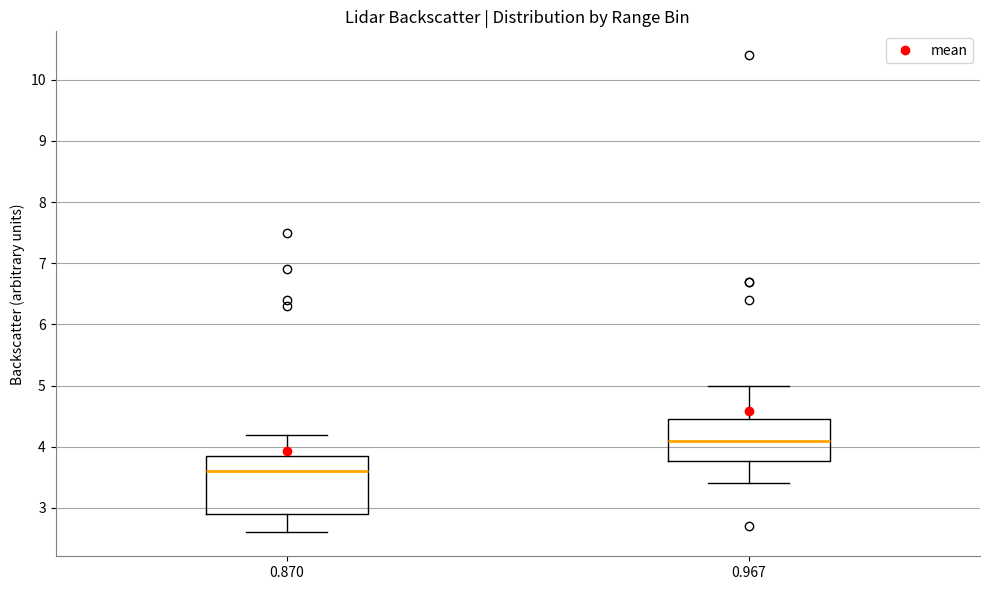

Reading left to right, transcribe this box plot: for each box, give where its median line is, the range the box spans, and where its two whiskers end, as read against the y-axis. The values are not printed on the chart, so give them approximately, as read against the axis.

0.870: median 3.6, box 2.9 to 3.9, whiskers 2.6 to 4.2
0.967: median 4.1, box 3.8 to 4.5, whiskers 3.4 to 5.0